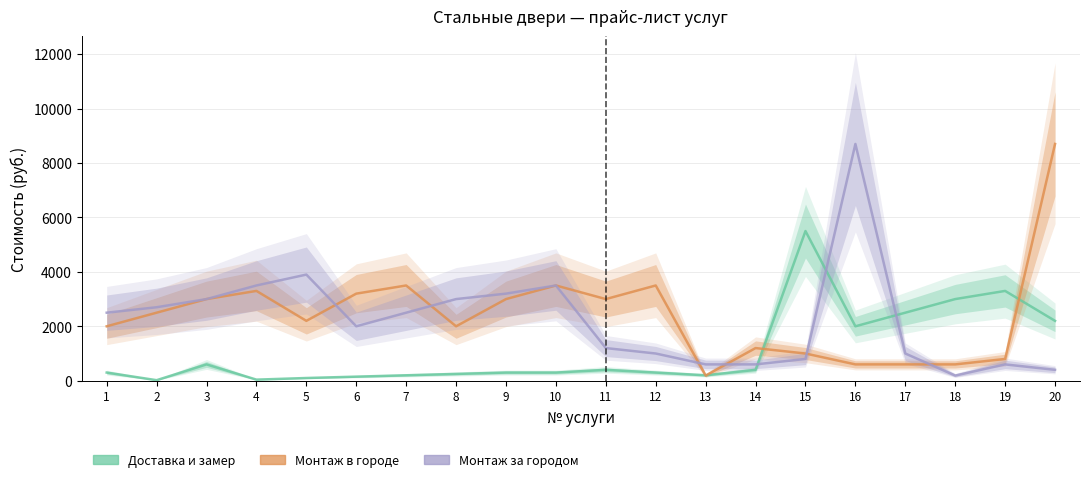

At which label does Доставка и замер first exceed 300?

3